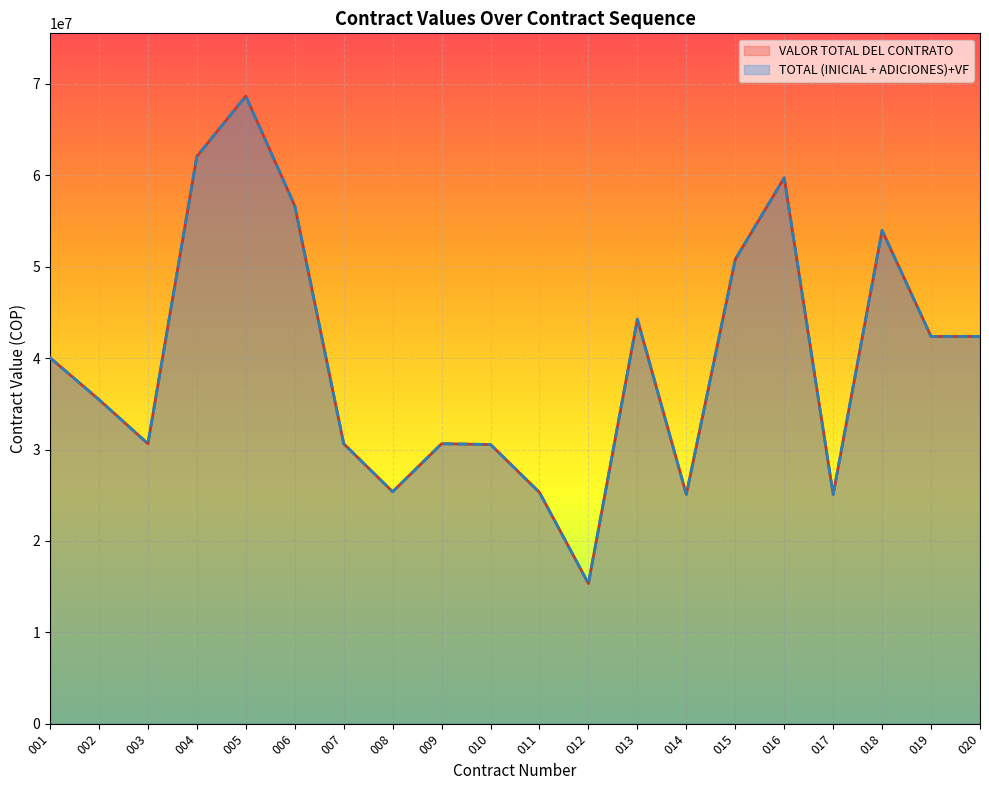

Which category has the lowest value across all series?

012